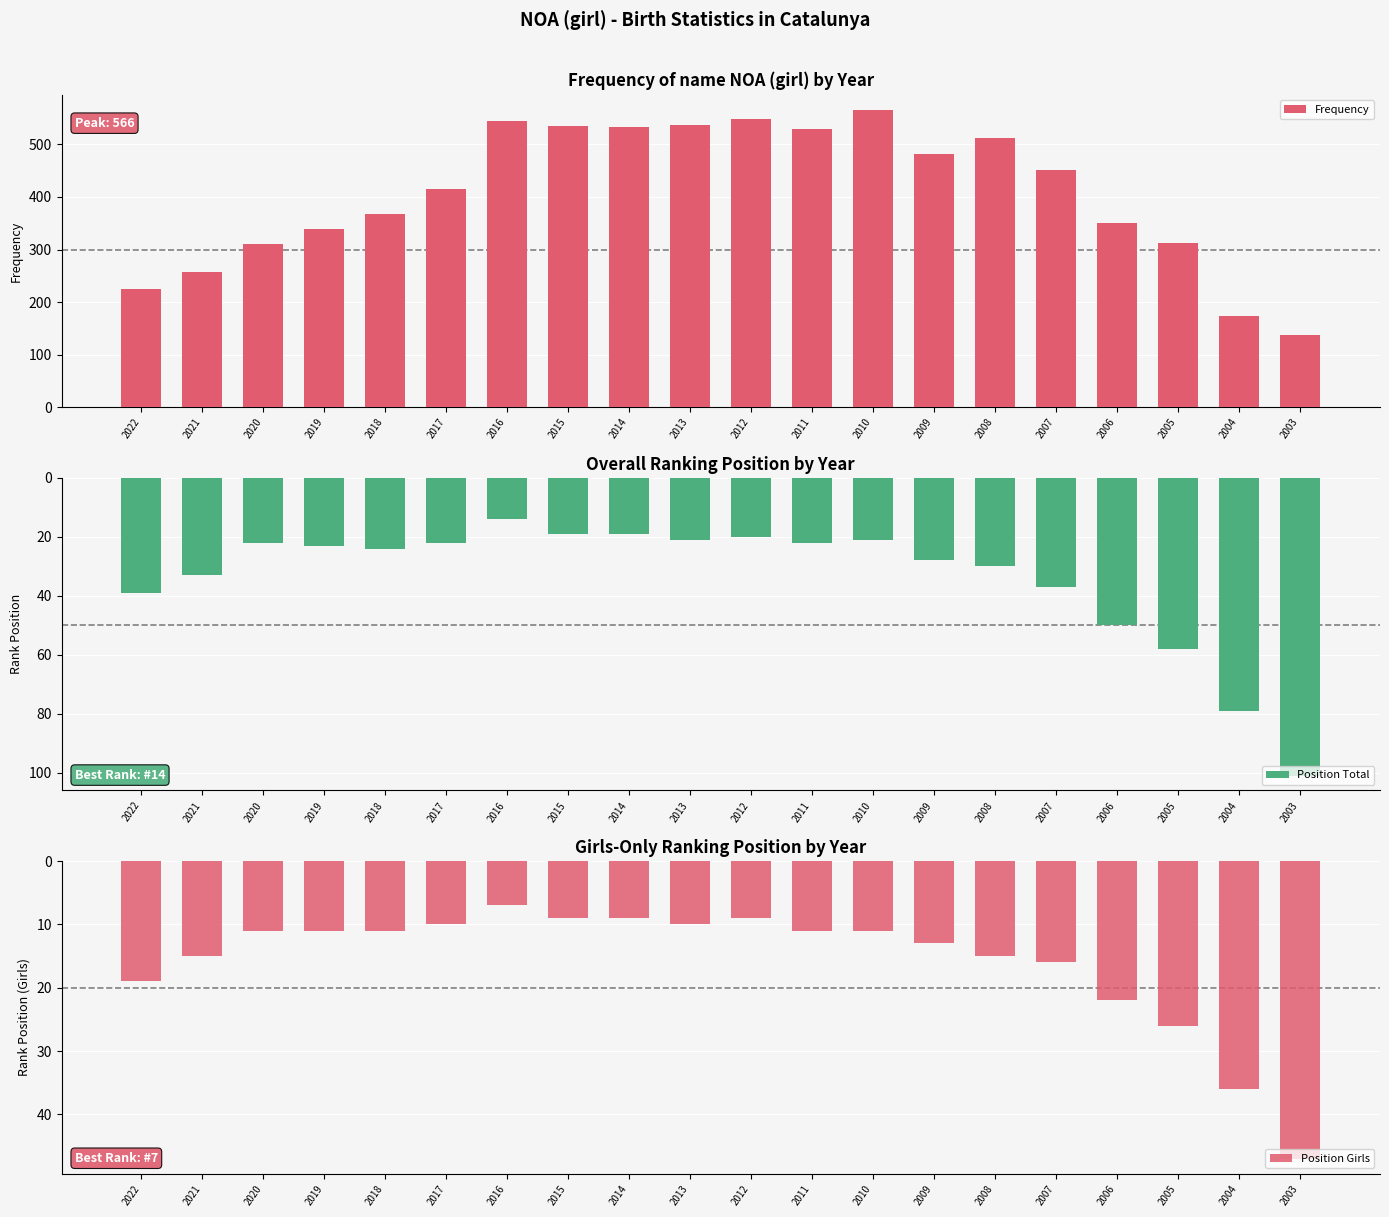

True or false: Position Girls has a value of 31 at 2022.

False